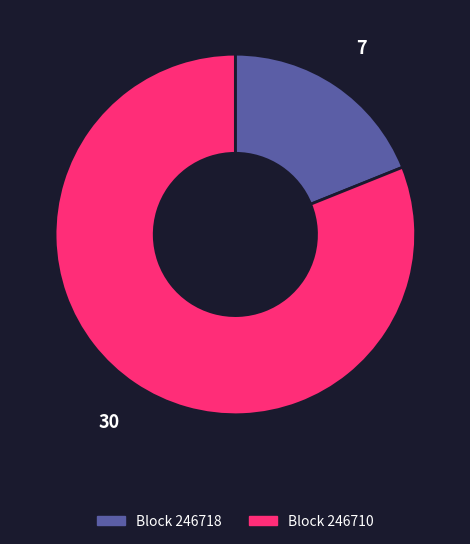

Which category has the biggest portion of the pie?

Block 246710